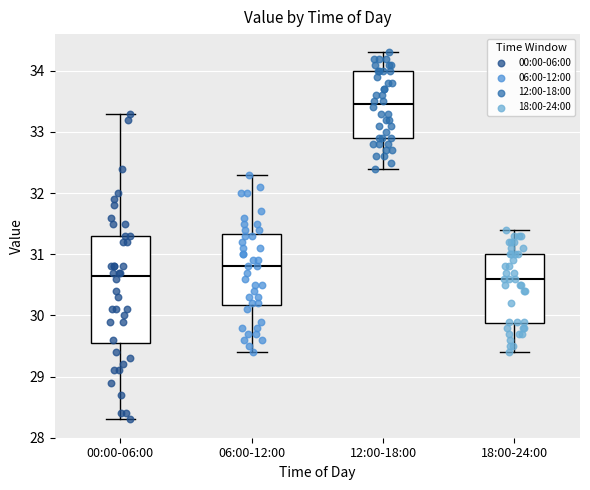

Which box has the highest median line?

12:00-18:00